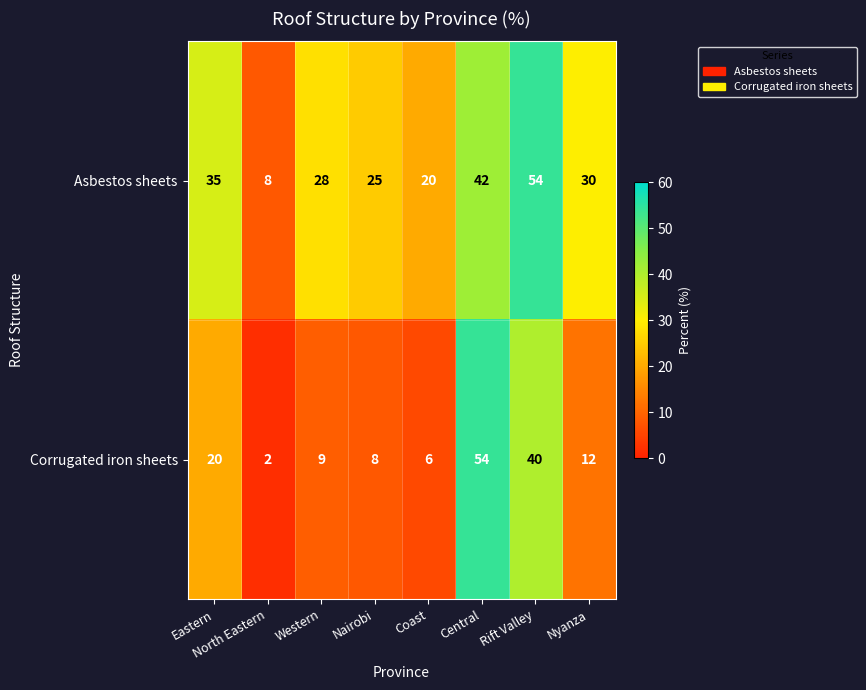

True or false: Corrugated iron sheets has a value of 2 at North Eastern.

True